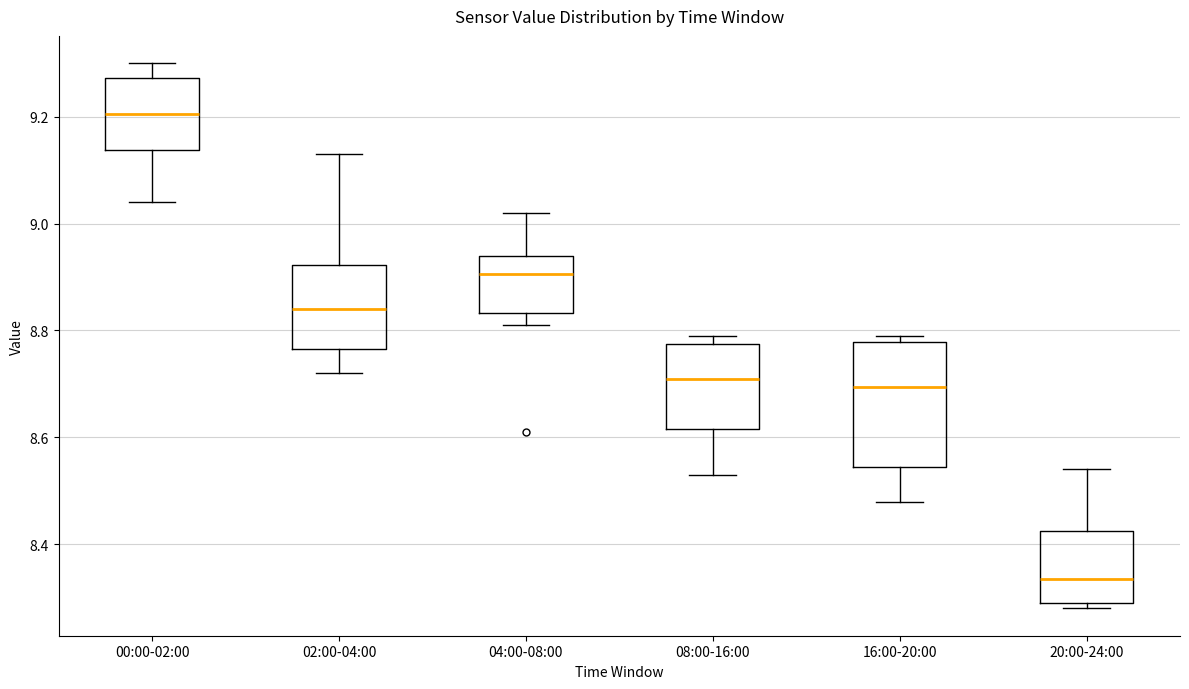

Comparing the boxes themselves (not the whiskers), which one is the tallest?

16:00-20:00